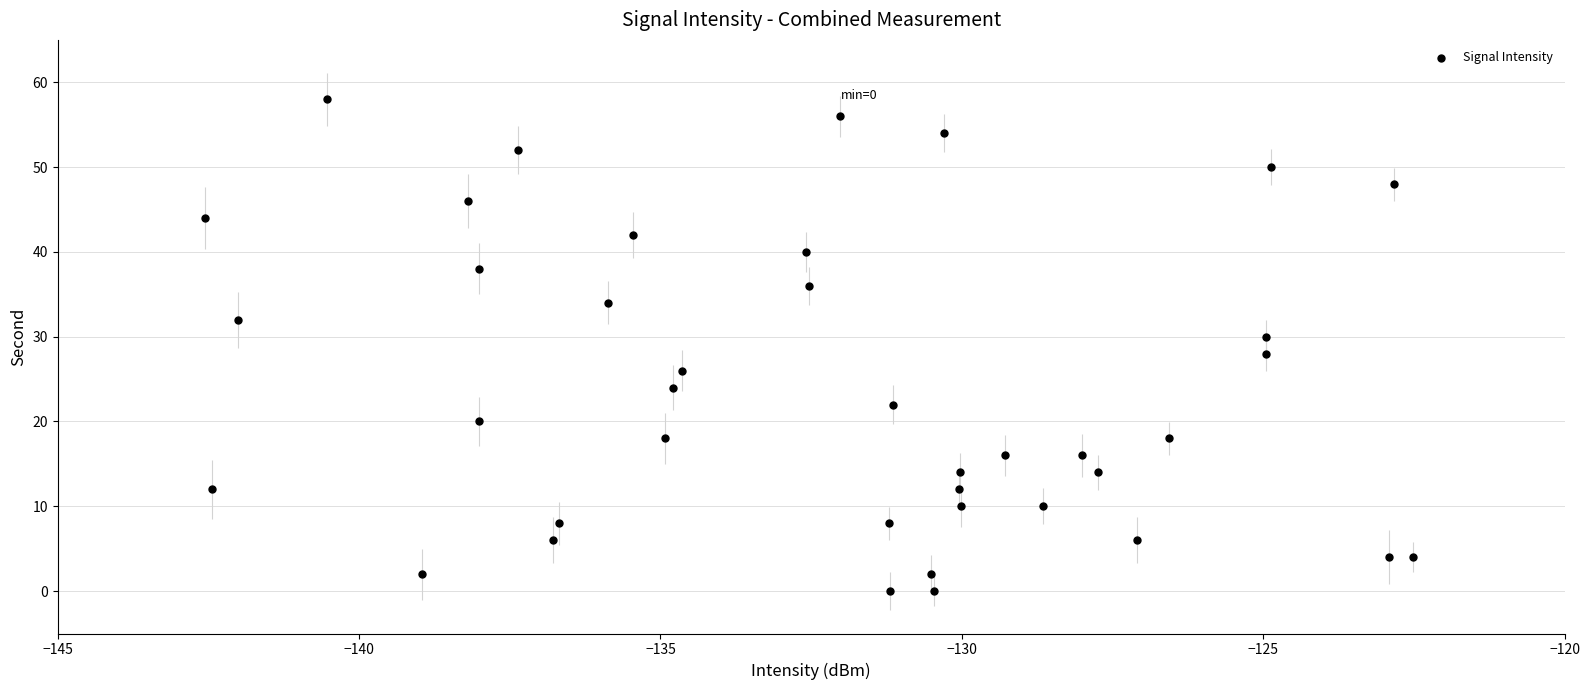

What is the range of Y values (max minus min)?

58